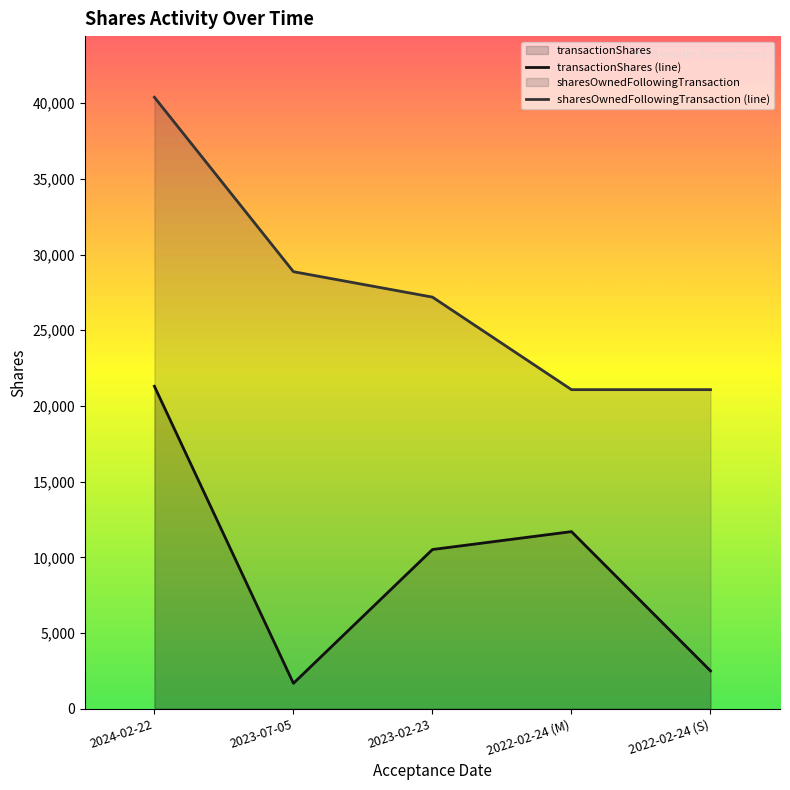

In transactionShares, how many points are lower than both neighbors (excluding endpoints)?

1